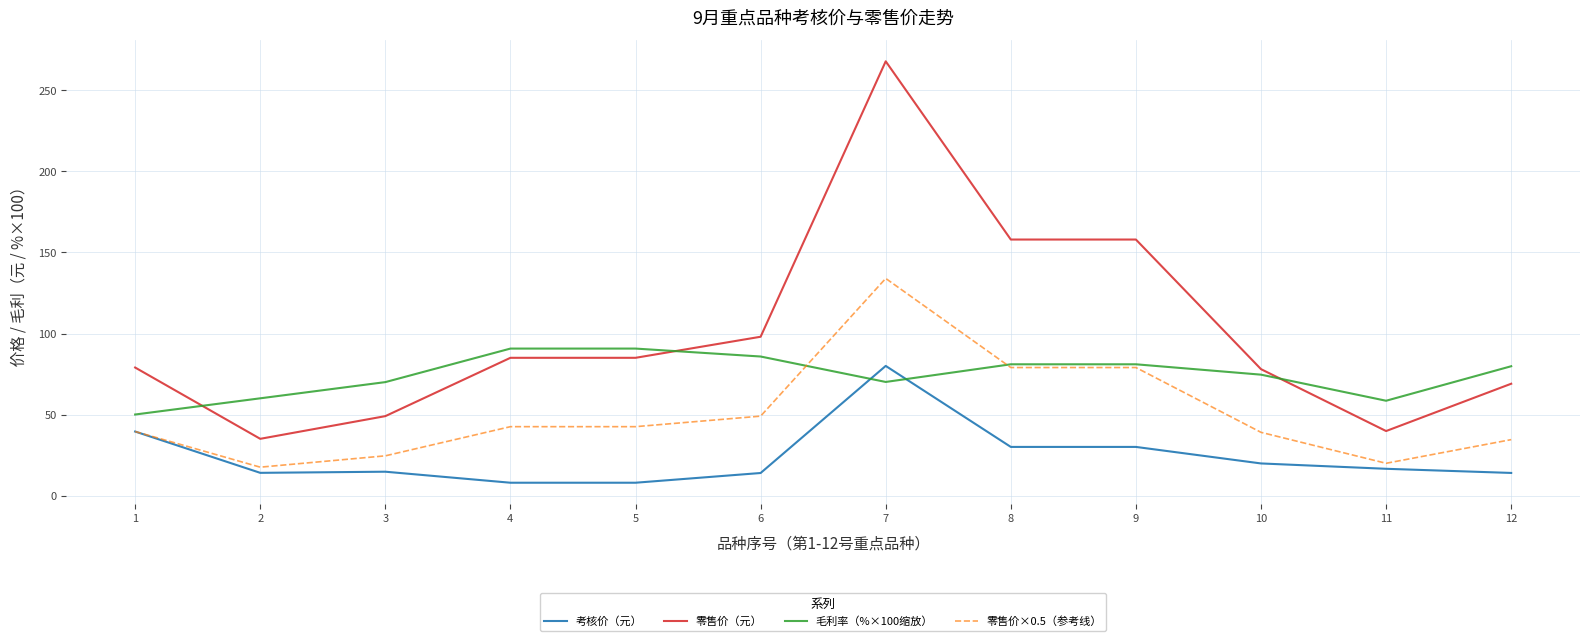

At which category is the sum across all series the highest?

7